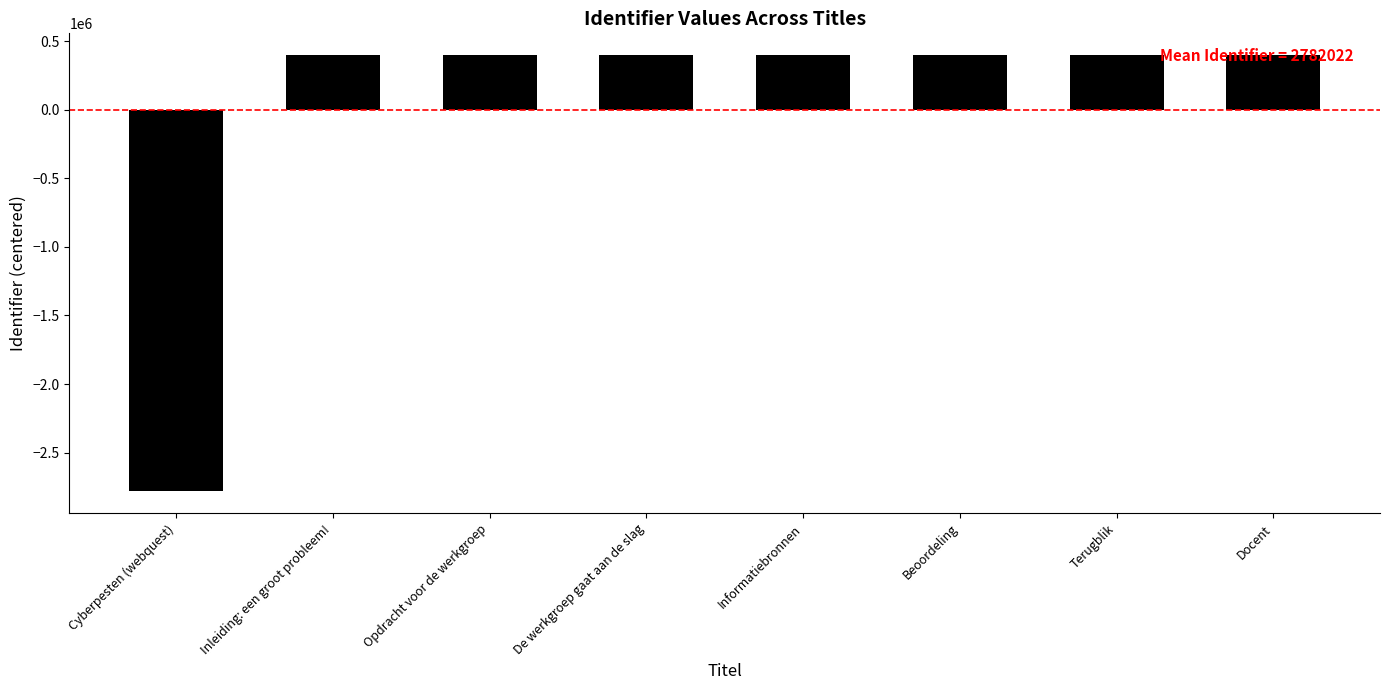

The chart shows a value of 616645.4 at Opdracht voor de werkgroep. True or false?

False